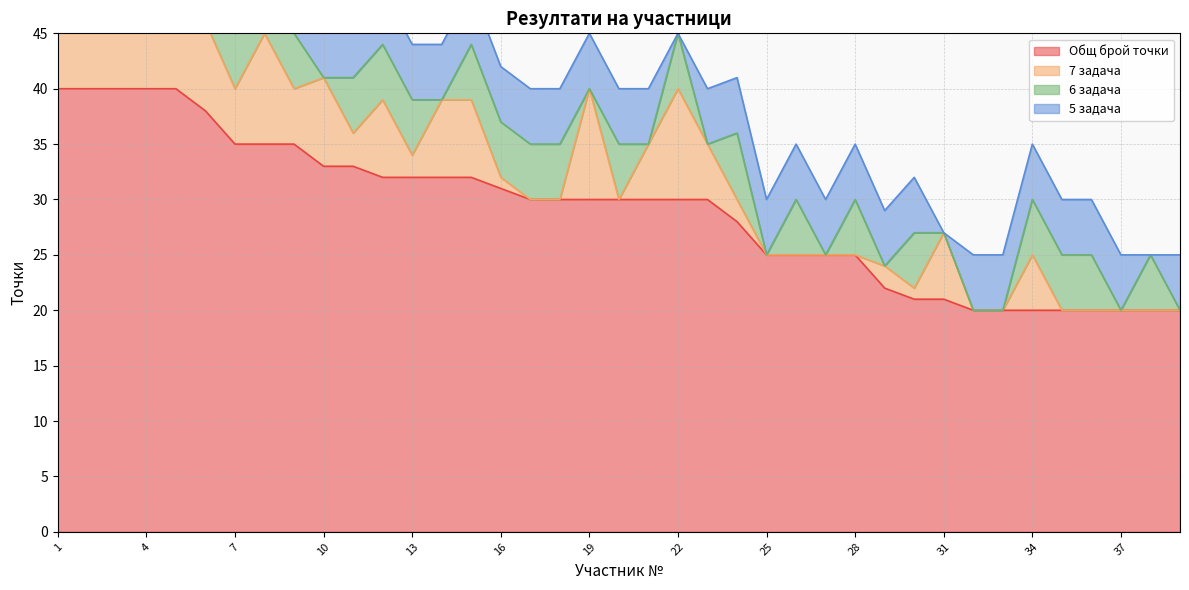

True or false: 5 задача and Общ брой точки intersect in this chart.

False